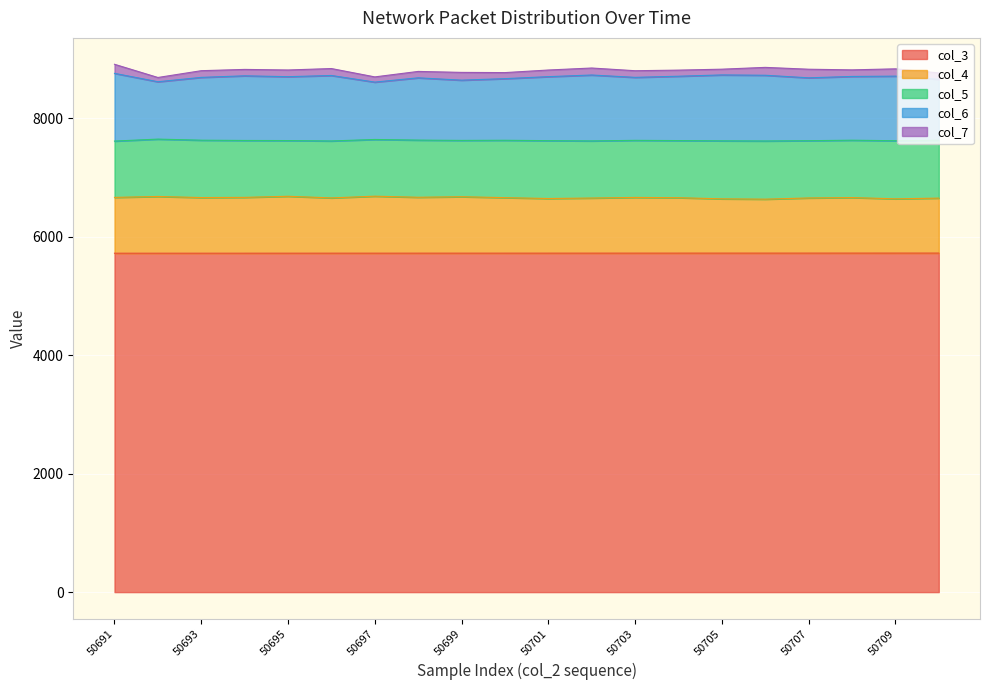

The value of col_3 at 50703 is 5720.4. True or false?

True